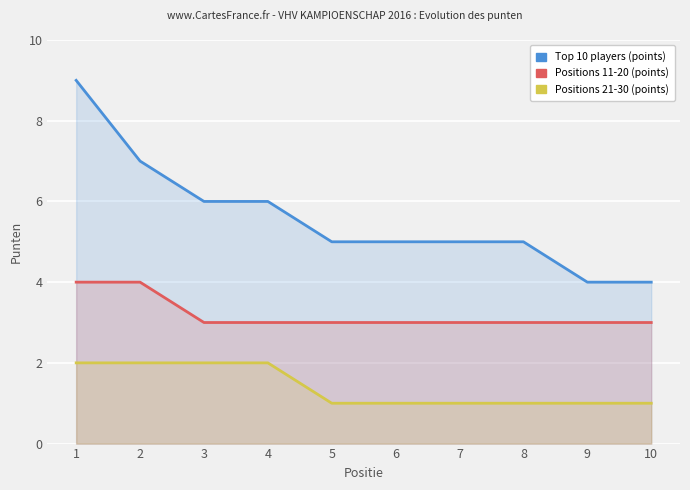

At how many categories does at least one series exceed 7?

1